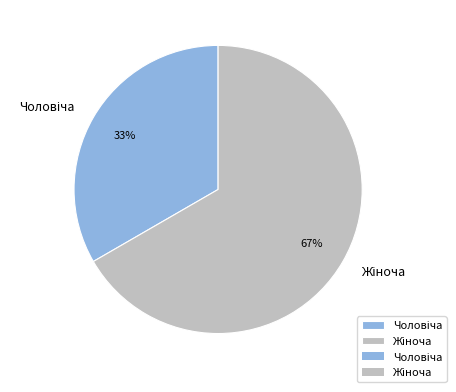

To the nearest percent, what is the average slice percentage?

50%